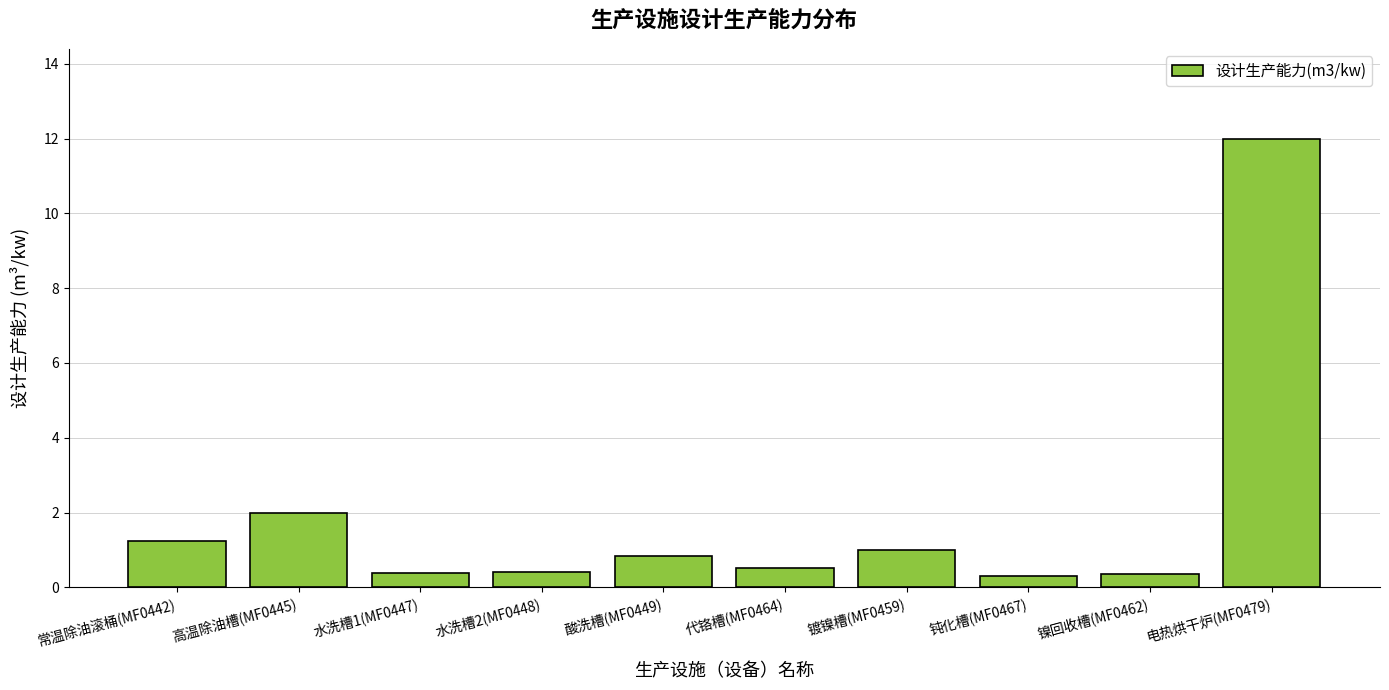

Reading right to left, list all the values displayed in this chart.

12.0	0.4	0.3	1.0	0.5	0.8	0.4	0.4	2.0	1.2